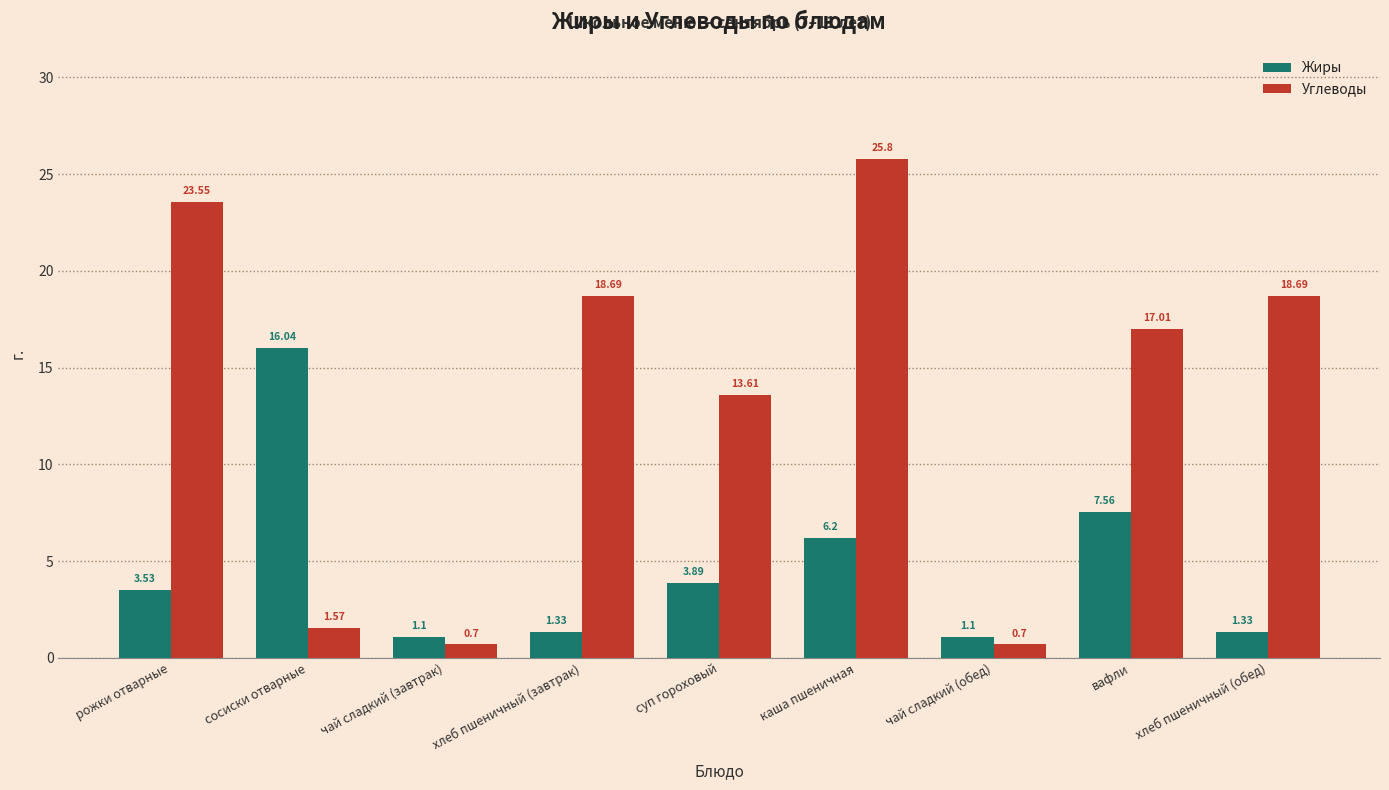

What is the label of the 7th bar from the right?

чай сладкий (завтрак)